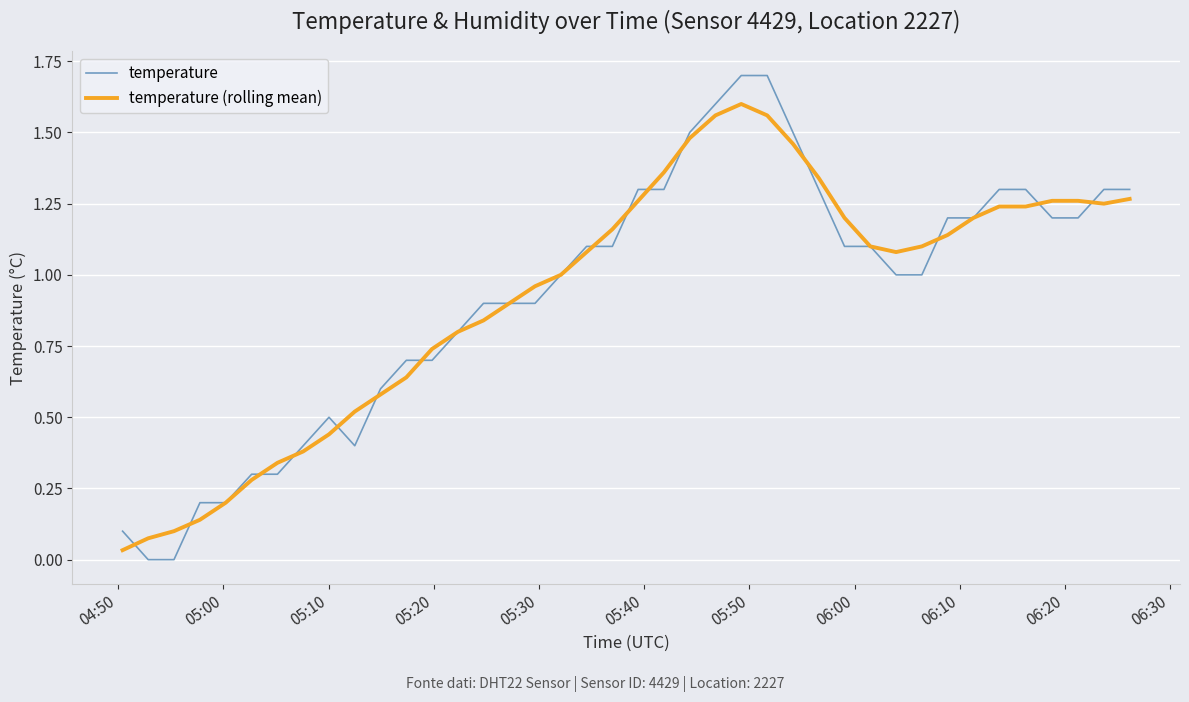

Which series has the largest range (max minus min)?

temperature